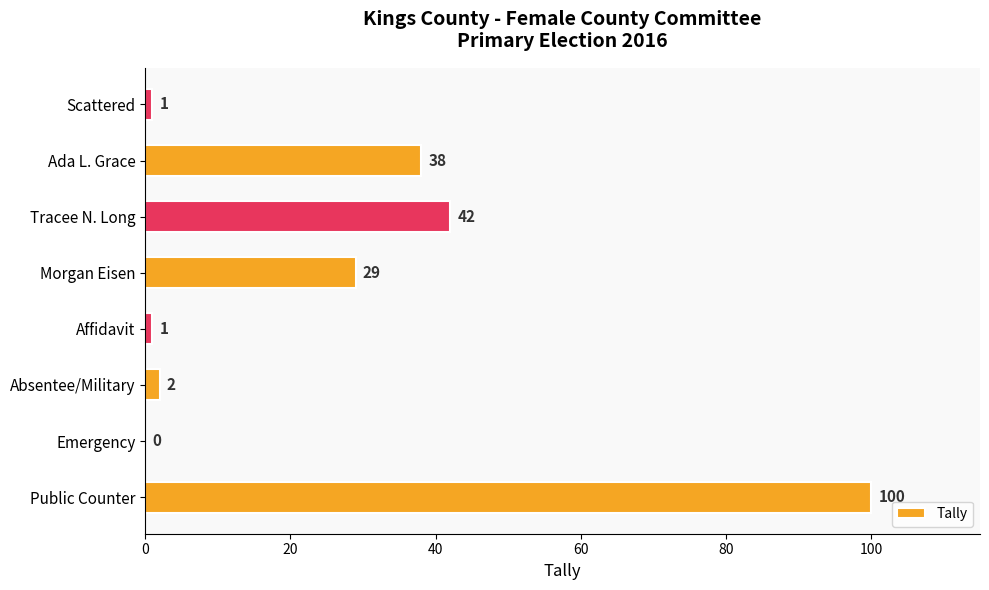

True or false: the data shows 50 at Morgan Eisen.

False